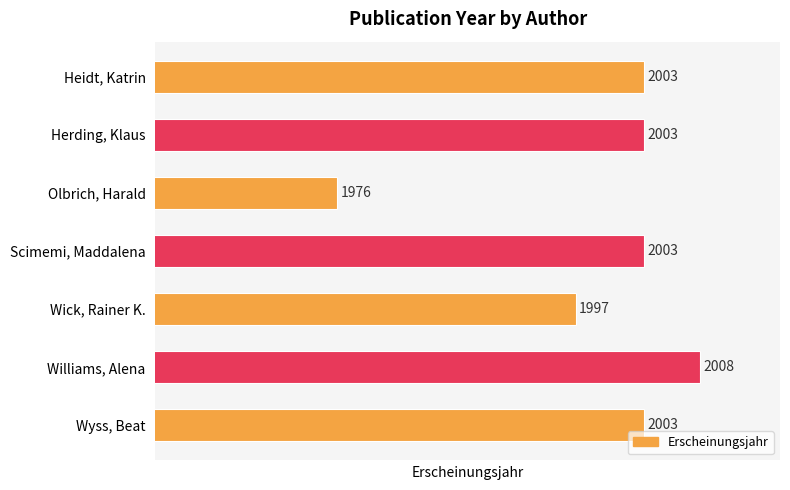

Reading bottom to top, transcribe all the data shown in this chart.

2003	2008	1997	2003	1976	2003	2003